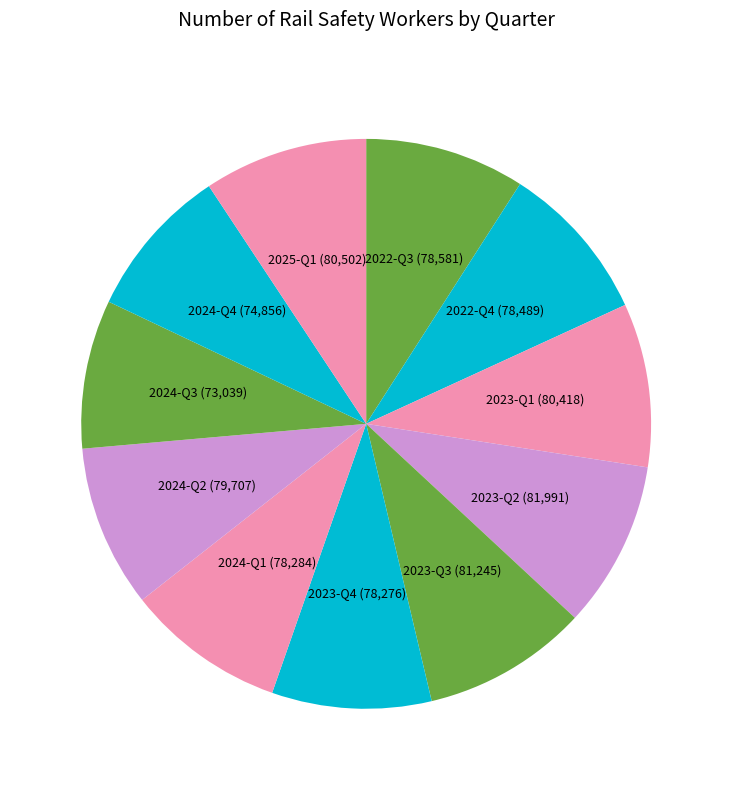

How many slices are in this pie chart?

11